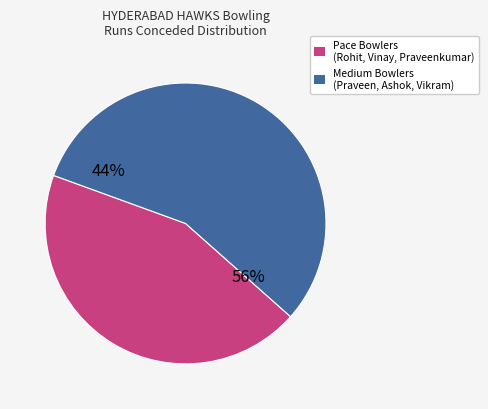

True or false: Praveen Mangalagiri accounts for 15% of the total.

True